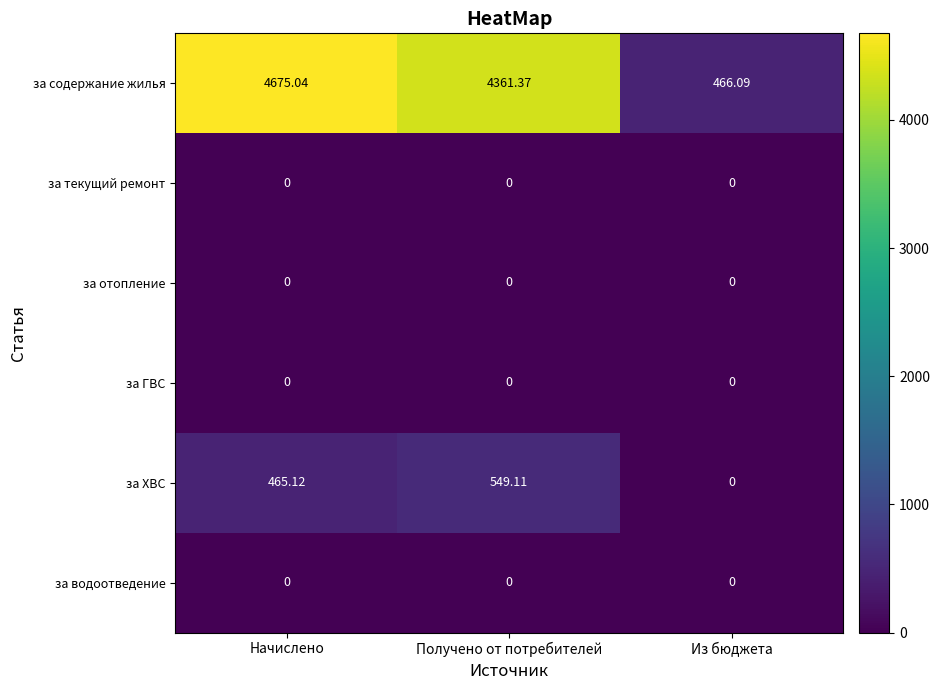

Between Получено от потребителей and Из бюджета, which series saw the biggest shift?

за содержание жилья